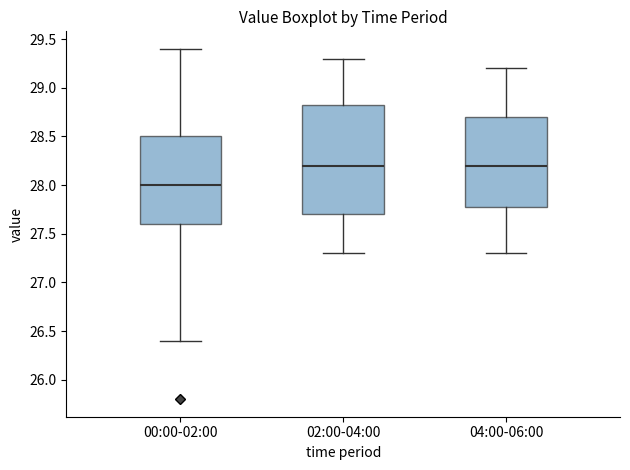

Reading left to right, transcribe this box plot: for each box, give where its median line is, the range the box spans, and where its two whiskers end, as read against the y-axis. The values are not printed on the chart, so give them approximately, as read against the axis.

00:00-02:00: median 28.00, box 27.60 to 28.50, whiskers 26.40 to 29.40
02:00-04:00: median 28.20, box 27.70 to 28.85, whiskers 27.30 to 29.30
04:00-06:00: median 28.20, box 27.80 to 28.70, whiskers 27.30 to 29.20